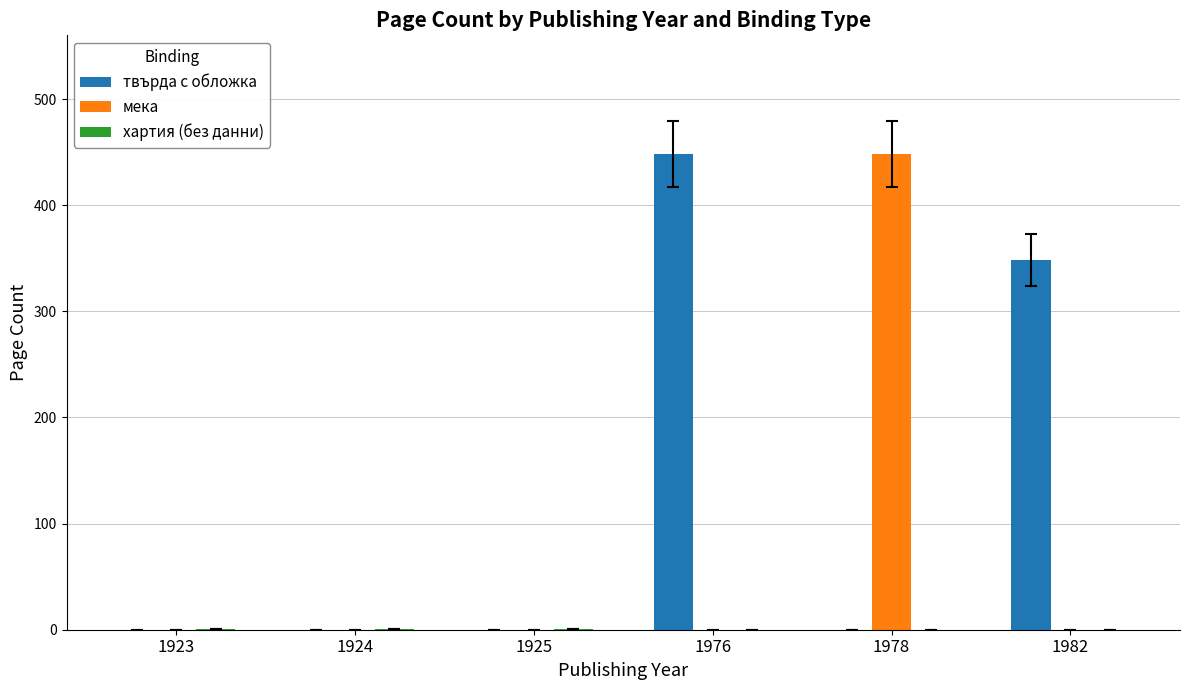

Which series has the largest total across all categories?

твърда с обложка